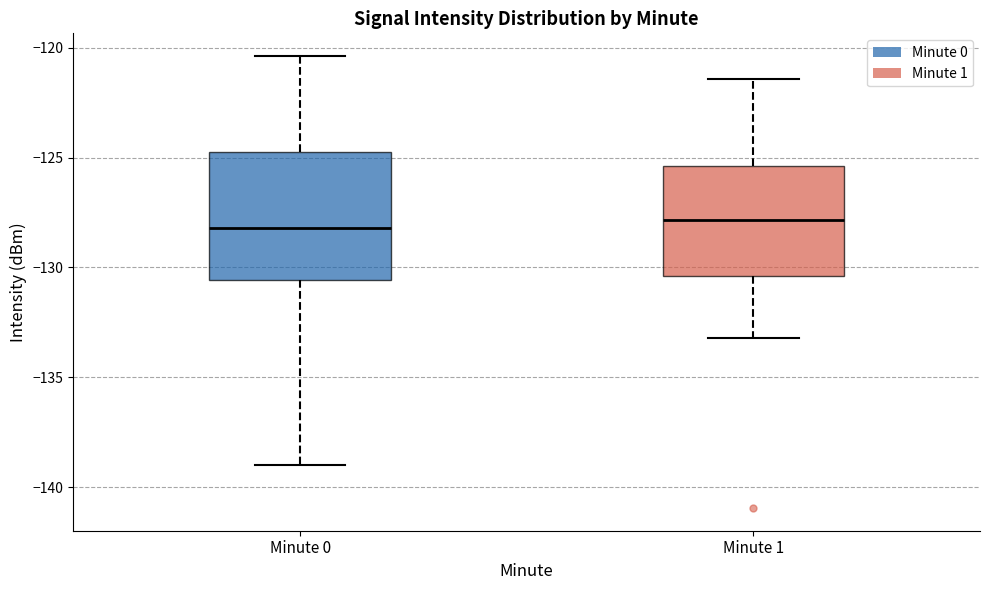

Reading left to right, read every box against the y-axis: the position of its median line, the range the box covers, and the ends of its whiskers. The values are not printed on the chart, so give them approximately, as read against the axis.

Minute 0: median -128.0, box -130.5 to -124.5, whiskers -139.0 to -120.5
Minute 1: median -128.0, box -130.5 to -125.5, whiskers -133.0 to -121.5